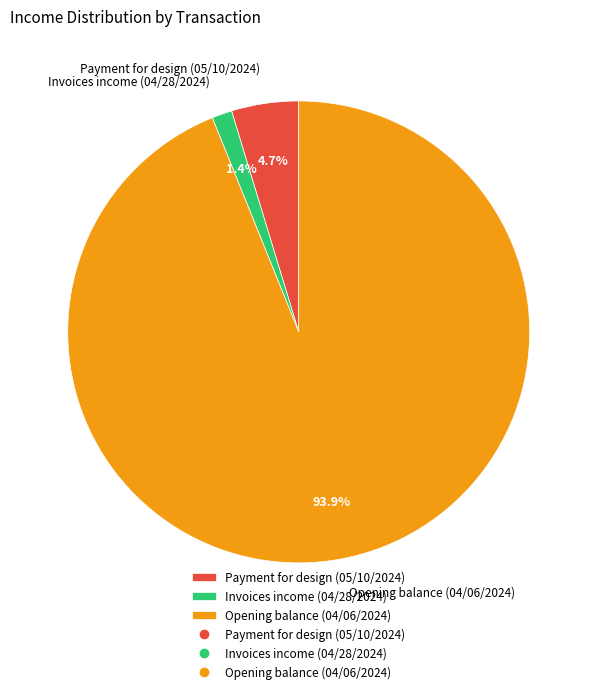

To the nearest percent, what is the combined percentage of Payment for design (05/10/2024) and Opening balance (04/06/2024)?

99%